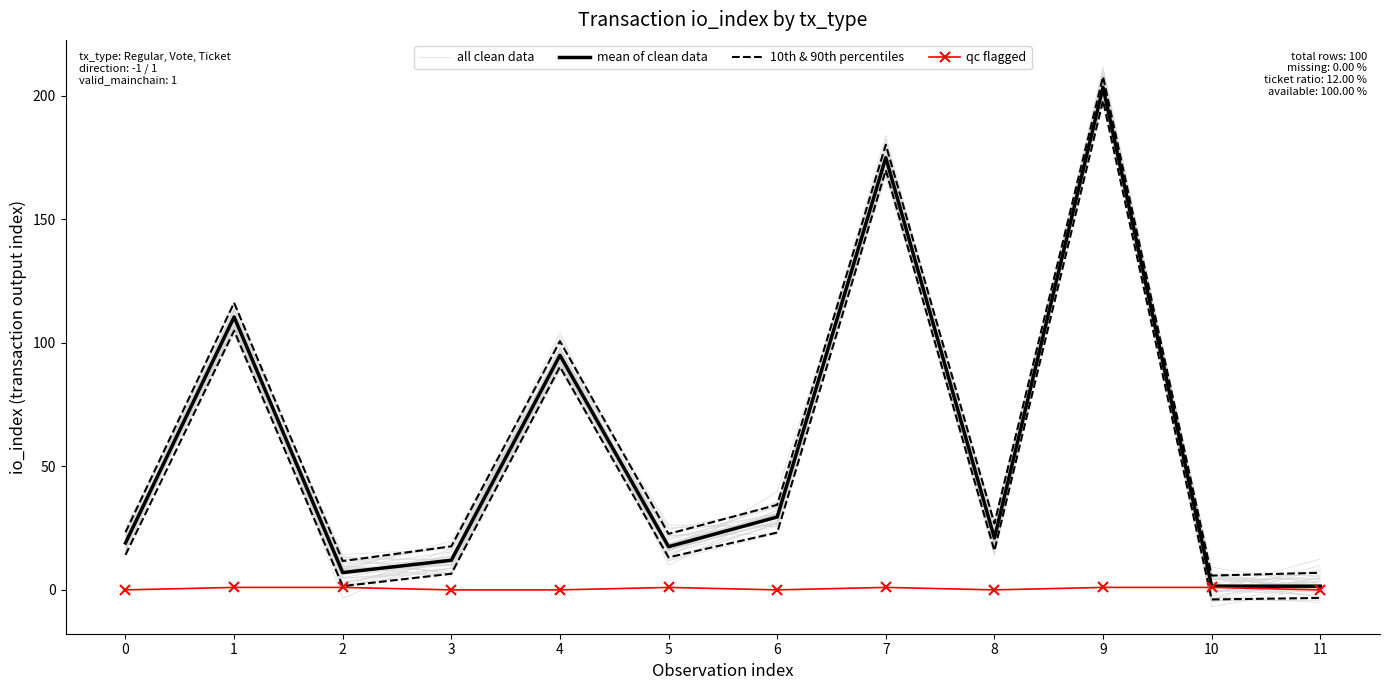

True or false: 10th & 90th percentiles and all clean data intersect in this chart.

False